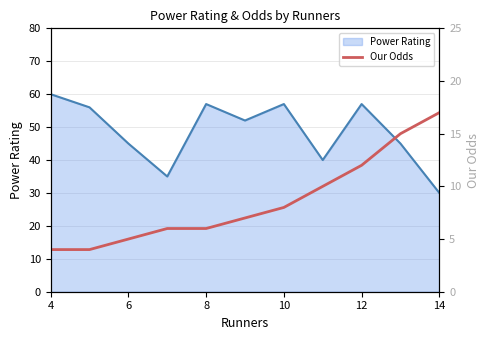

True or false: Power Rating has a value of 16 at 6.

False